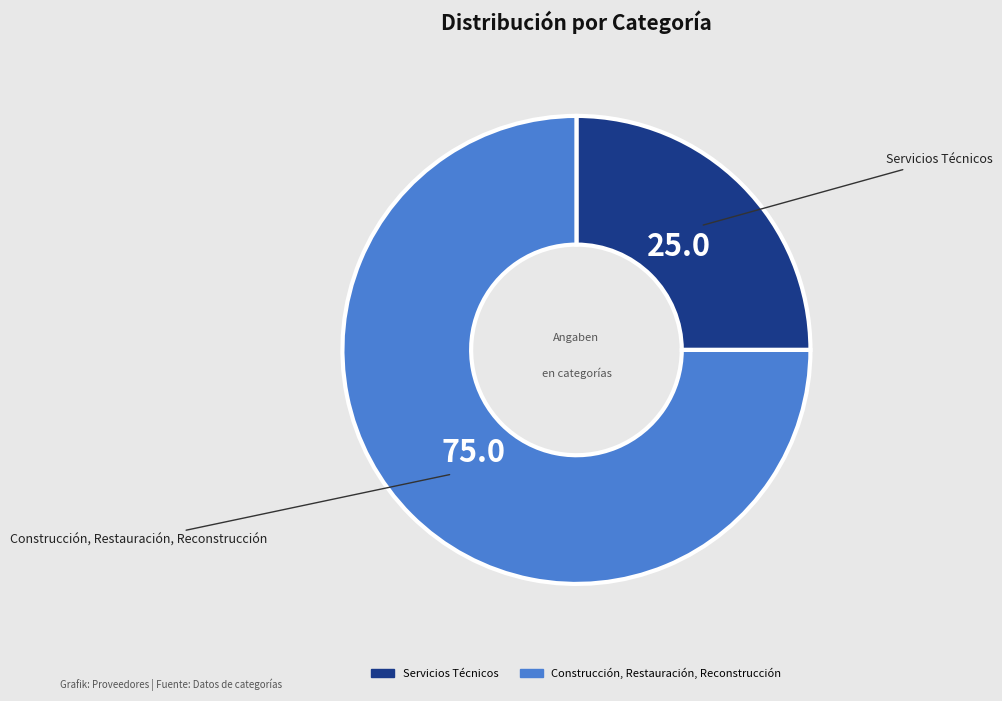

Between Construcción, Restauración, Reconstrucción and Servicios Técnicos, which is larger?

Construcción, Restauración, Reconstrucción